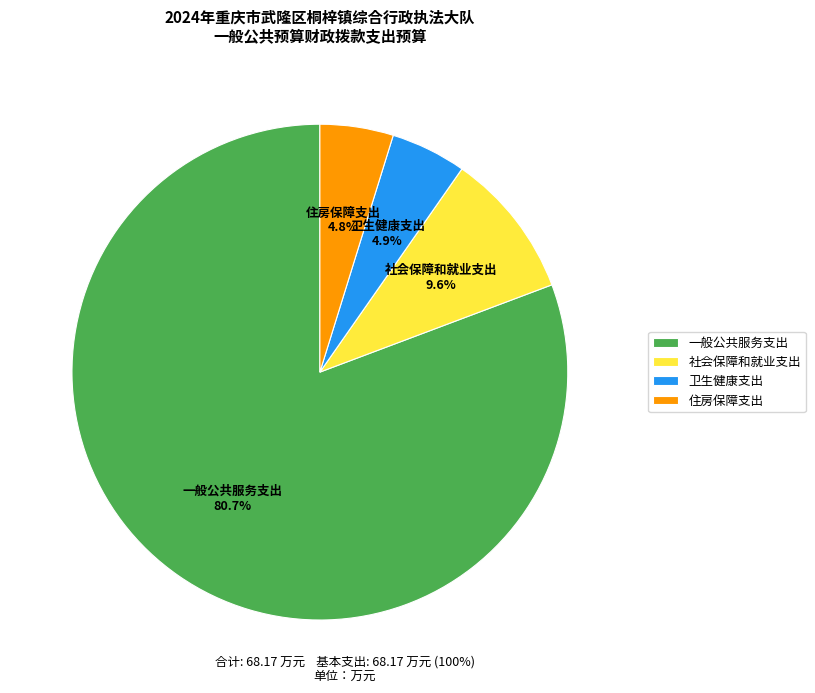

Count the number of slices in the pie.

4